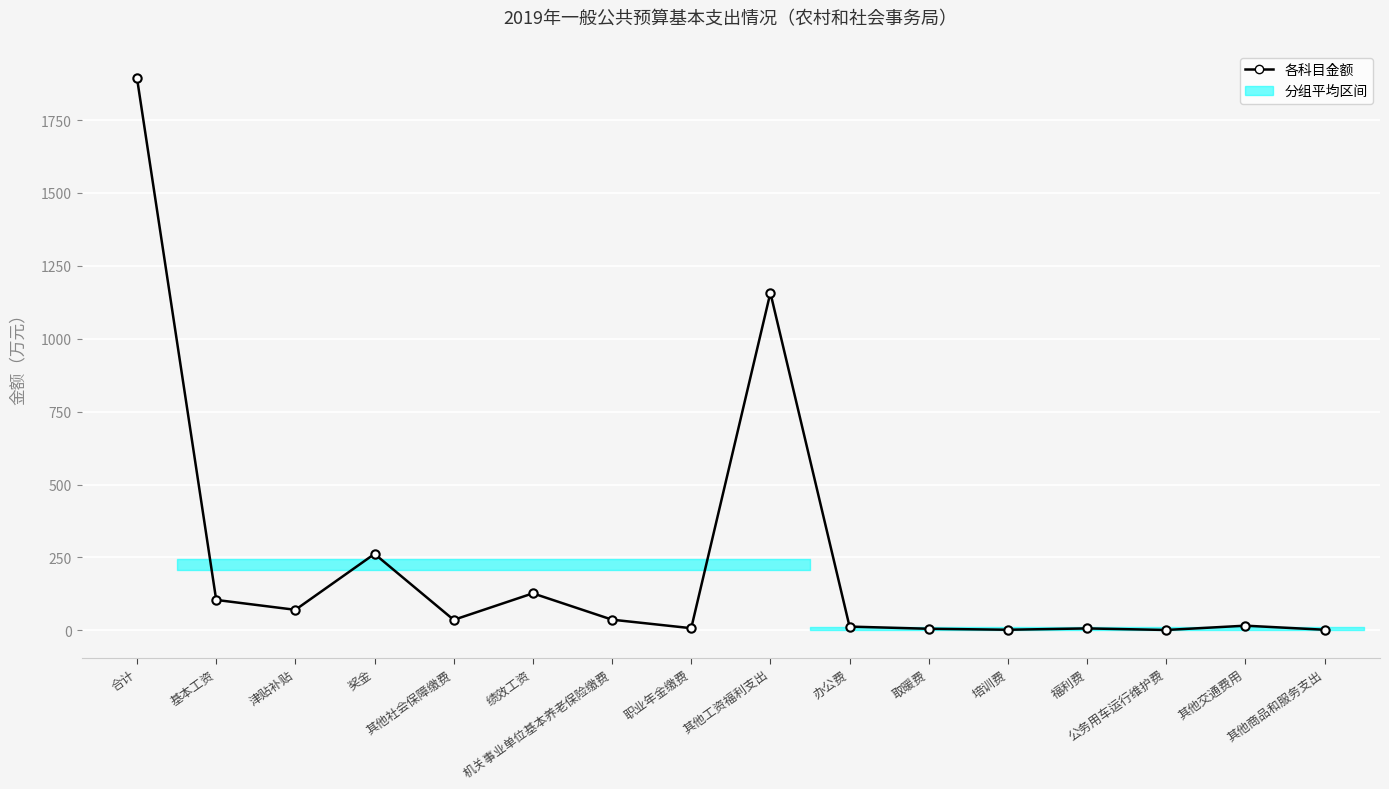

What is the maximum value shown in the chart?

1893.0